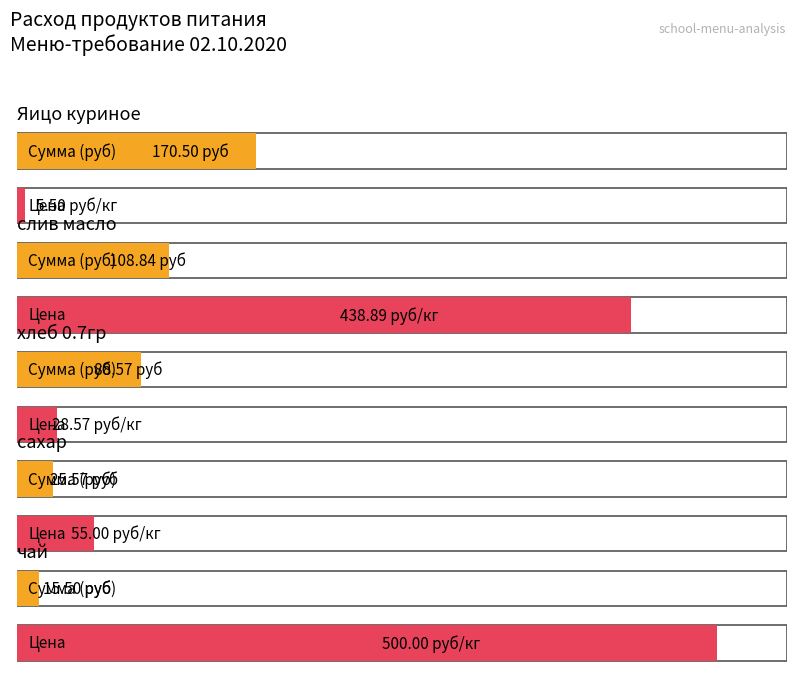

Which series has the largest total across all categories?

Цена